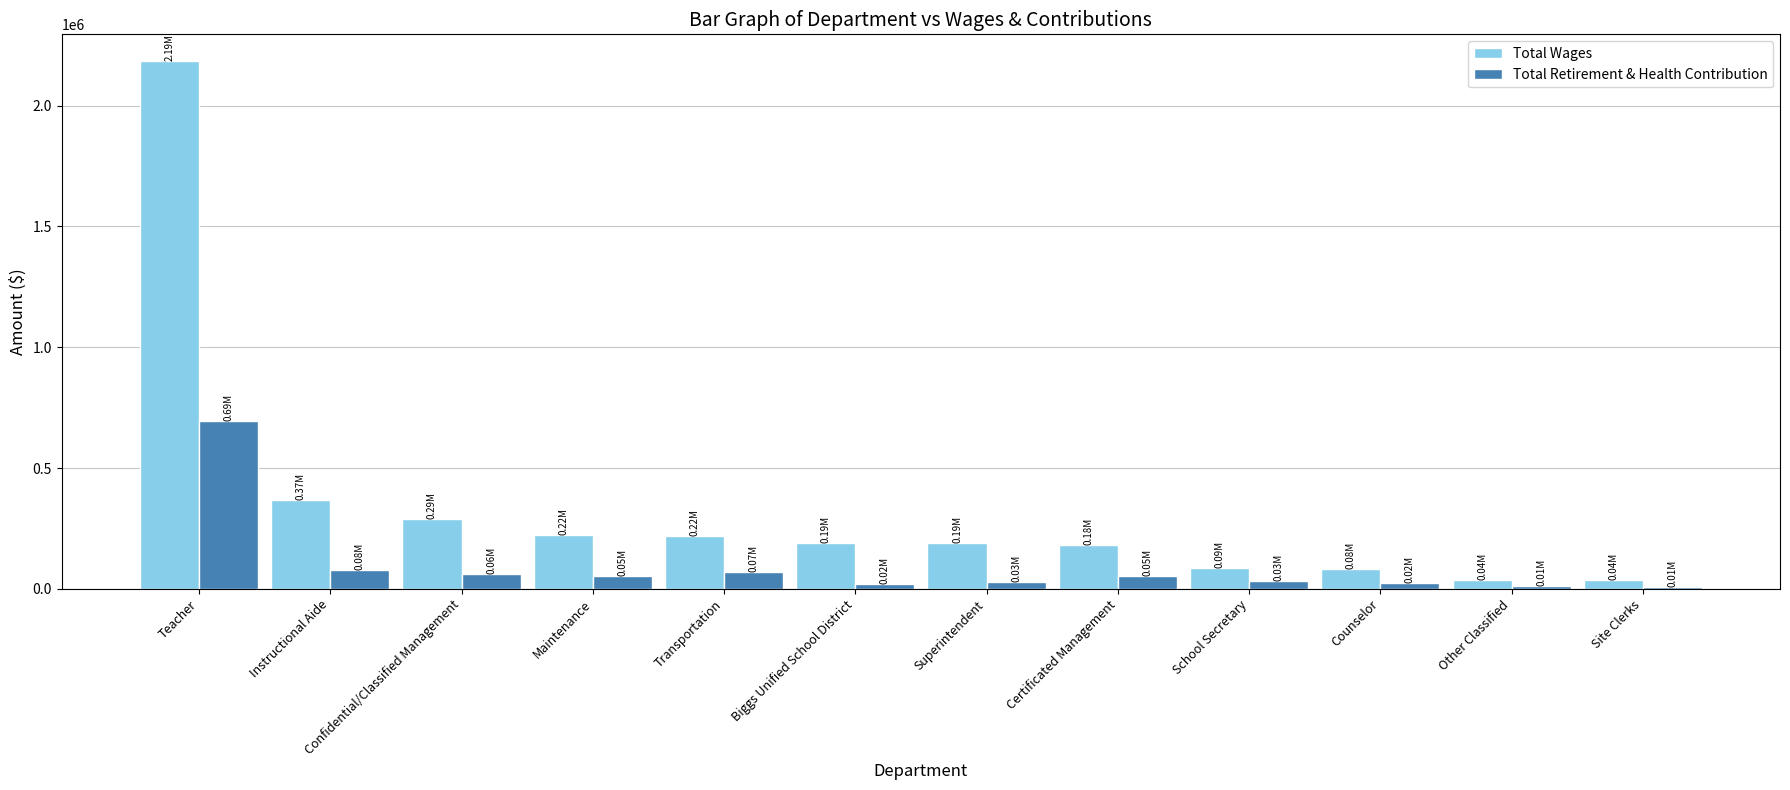

What is the label of the 2nd bar from the right?

Other Classified